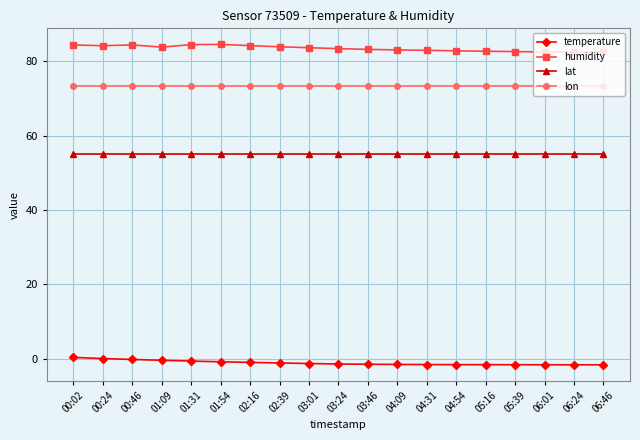

List the series in order of their peak value, lowest first.

temperature, lat, lon, humidity